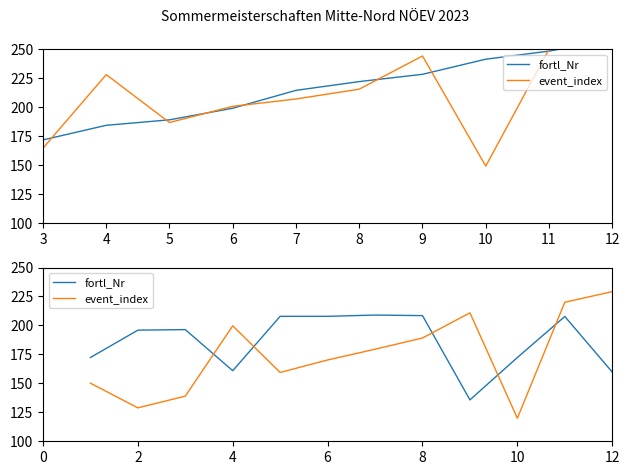

How many values in the fortl_Nr series exceed 196?

6